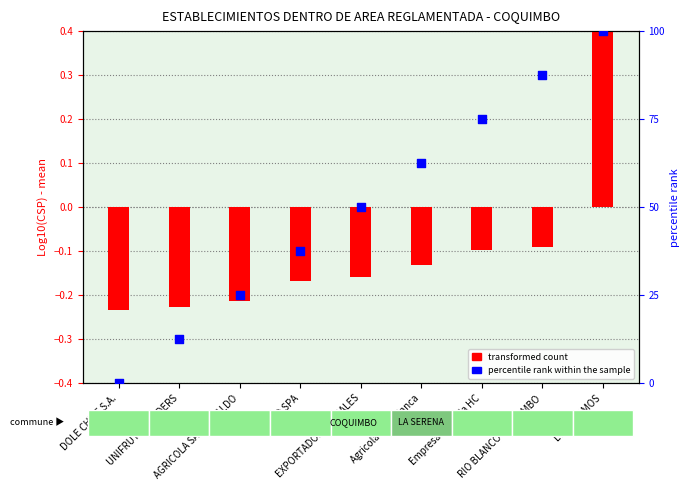

Which series has the widest spread of Y values?

transformed count